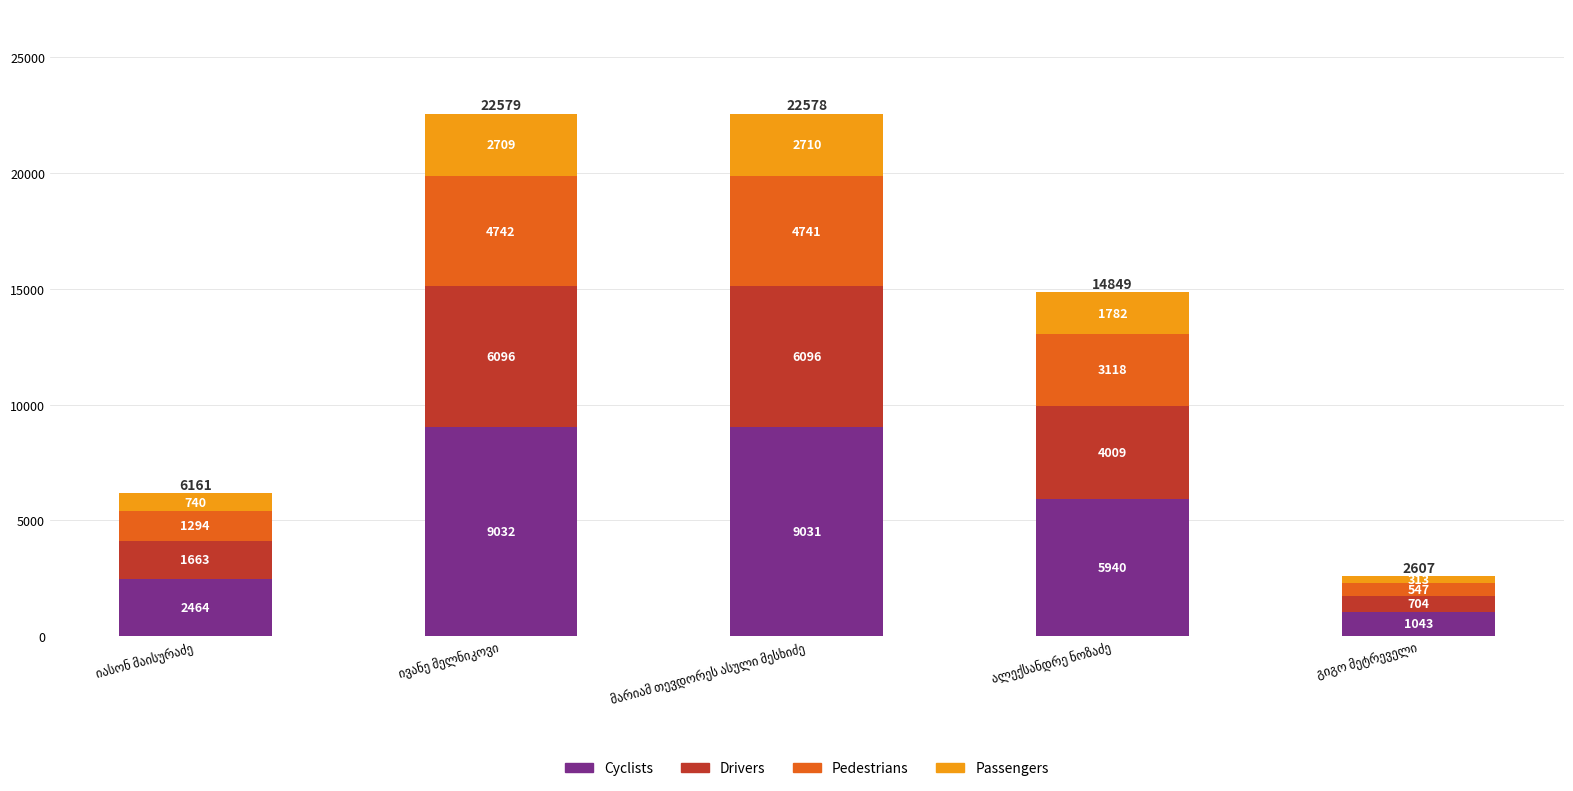

What is the average value of the Cyclists series?

5502